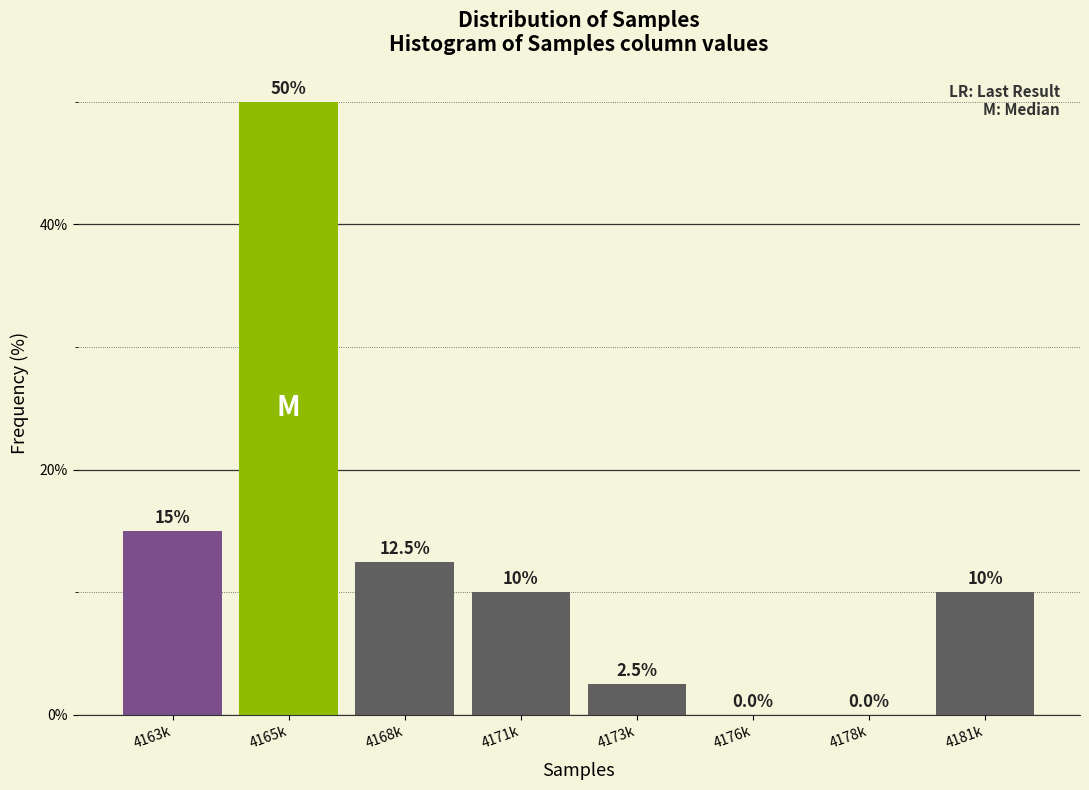

Reading left to right, extract all data points from this chart.

4163k=15.0	4165k=50.0	4168k=12.5	4171k=10.0	4173k=2.5	4176k=0.0	4178k=0.0	4181k=10.0